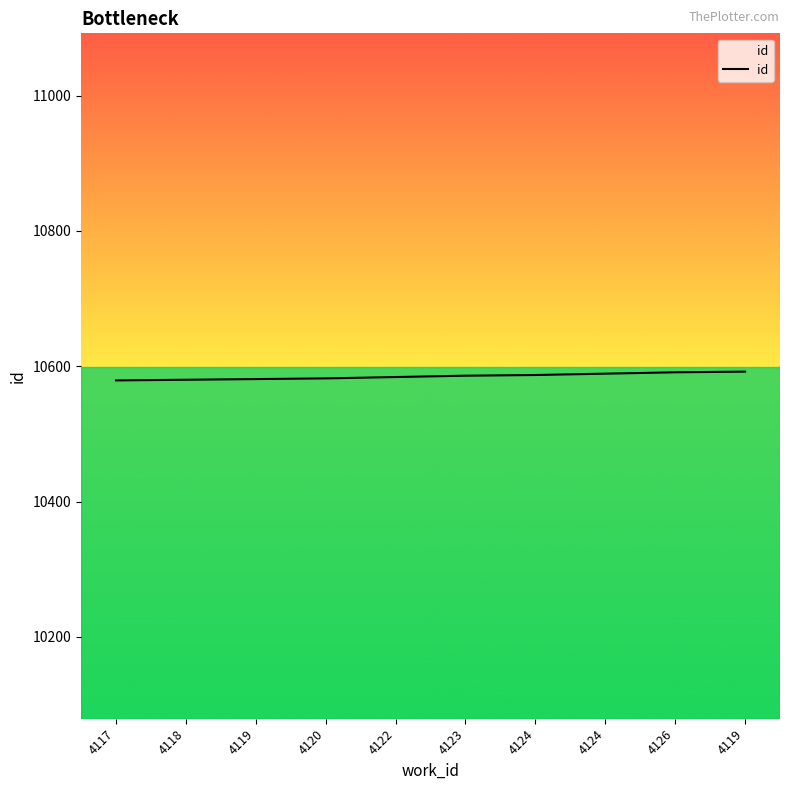

What is the sum of the values at 4122 and 4126?

21175